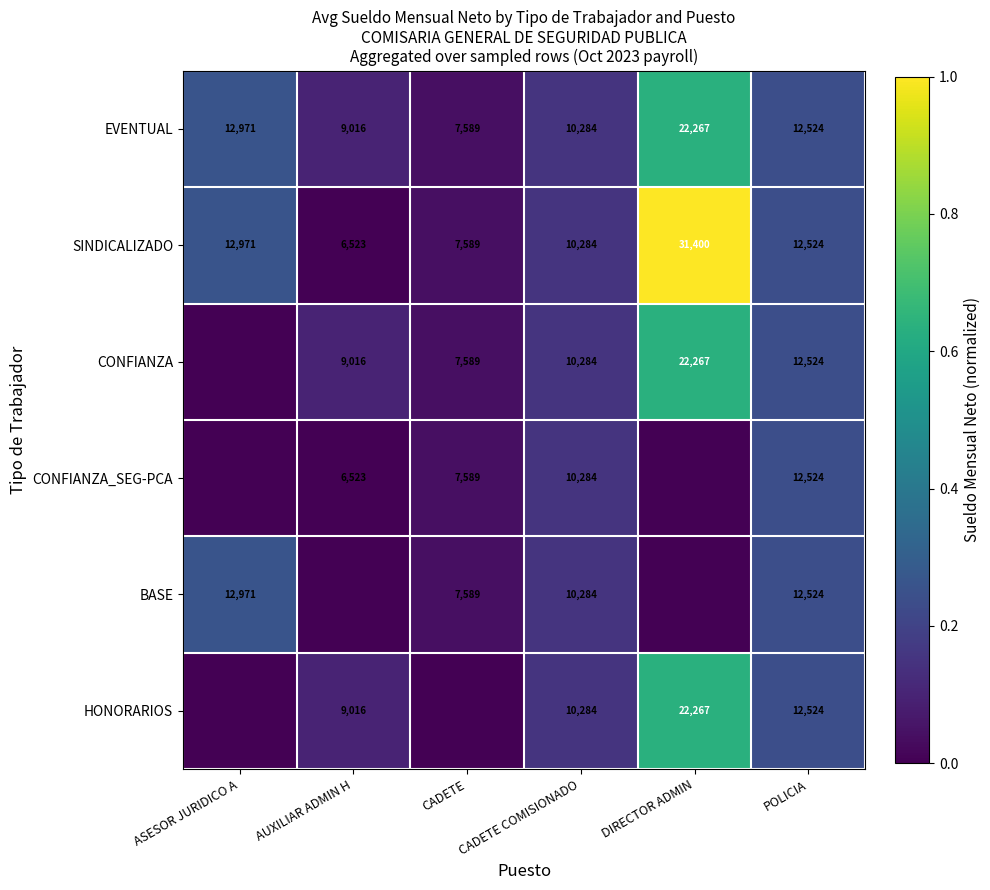

True or false: CONFIANZA_SEG-PCA has a value of 6523 at AUXILIAR ADMIN H.

True